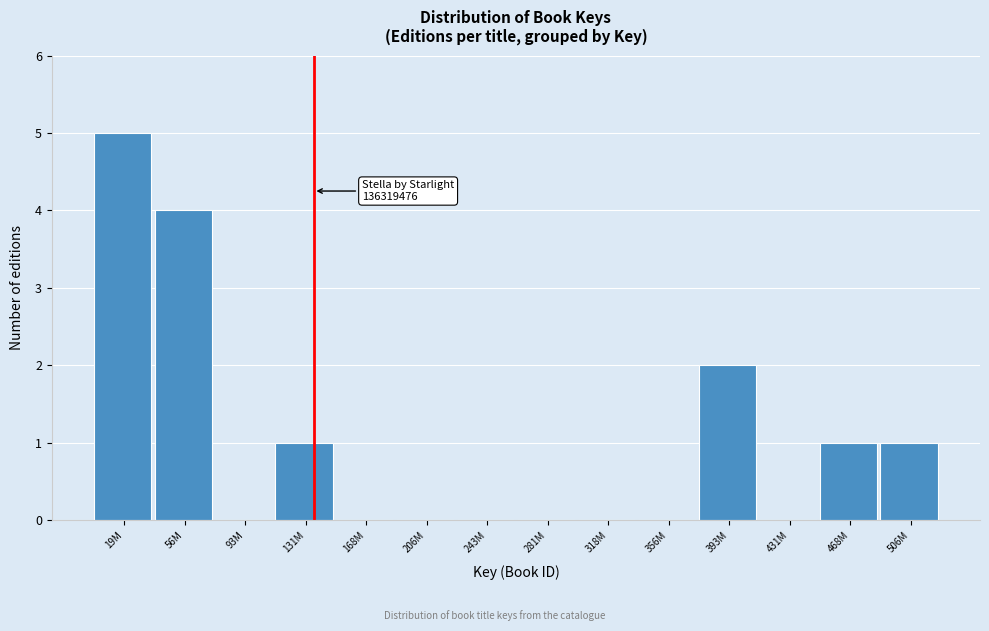

Reading right to left, transcribe all the data shown in this chart.

506M=1	468M=1	431M=0	393M=2	356M=0	318M=0	281M=0	243M=0	206M=0	168M=0	131M=1	93M=0	56M=4	19M=5